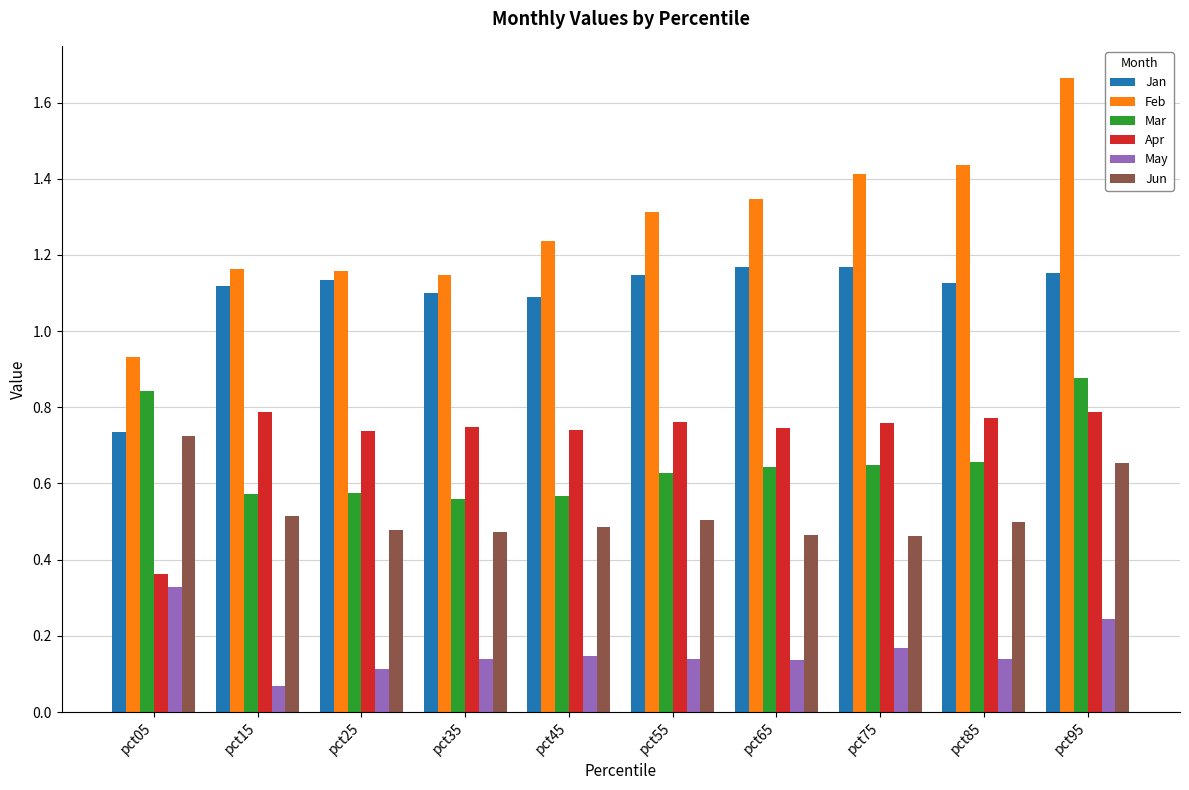

What is the sum of all Mar values?

6.6